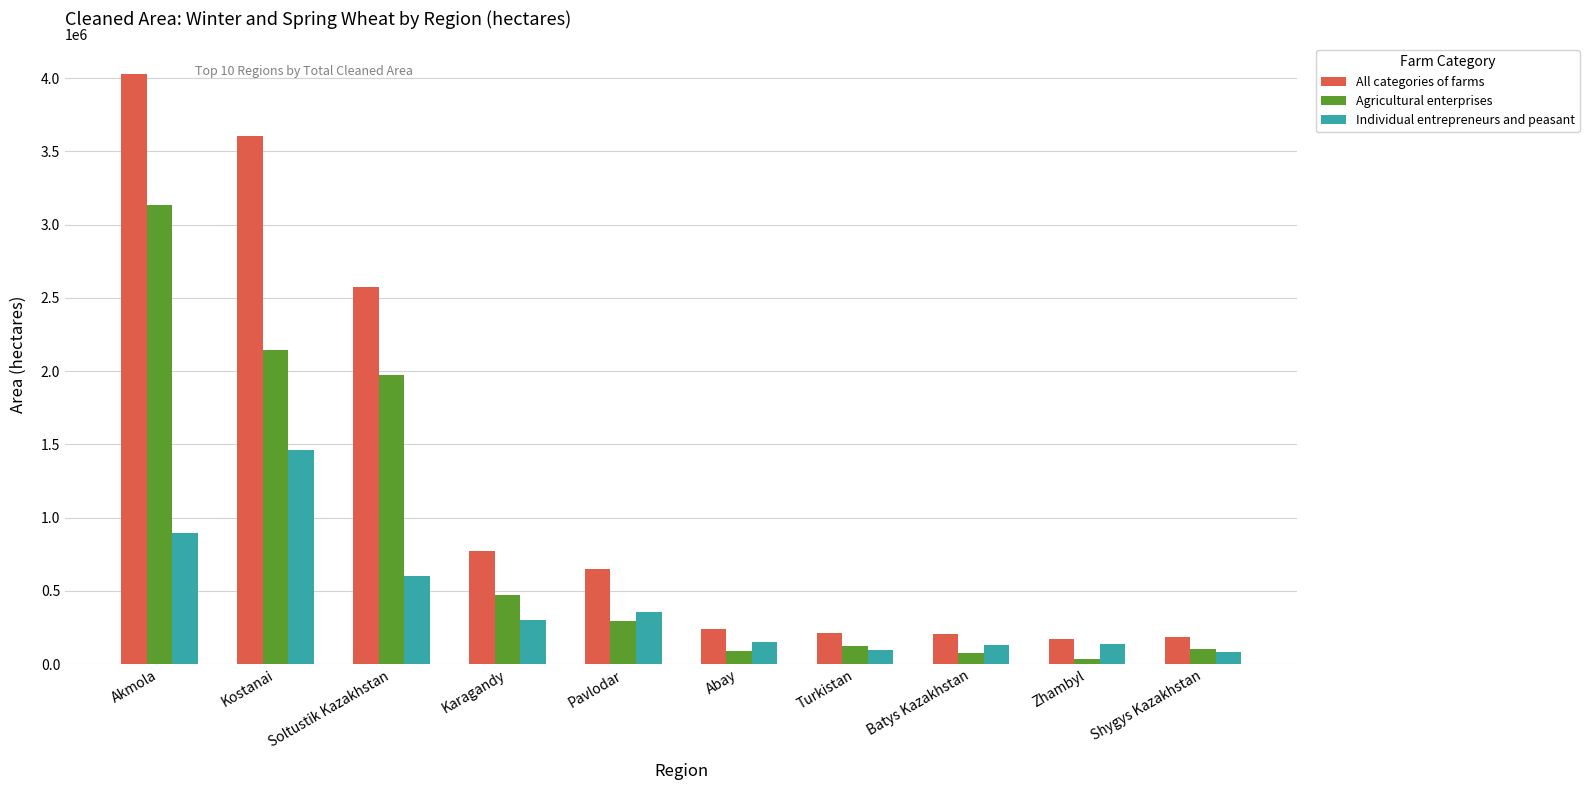

What position from the right is Karagandy?

7